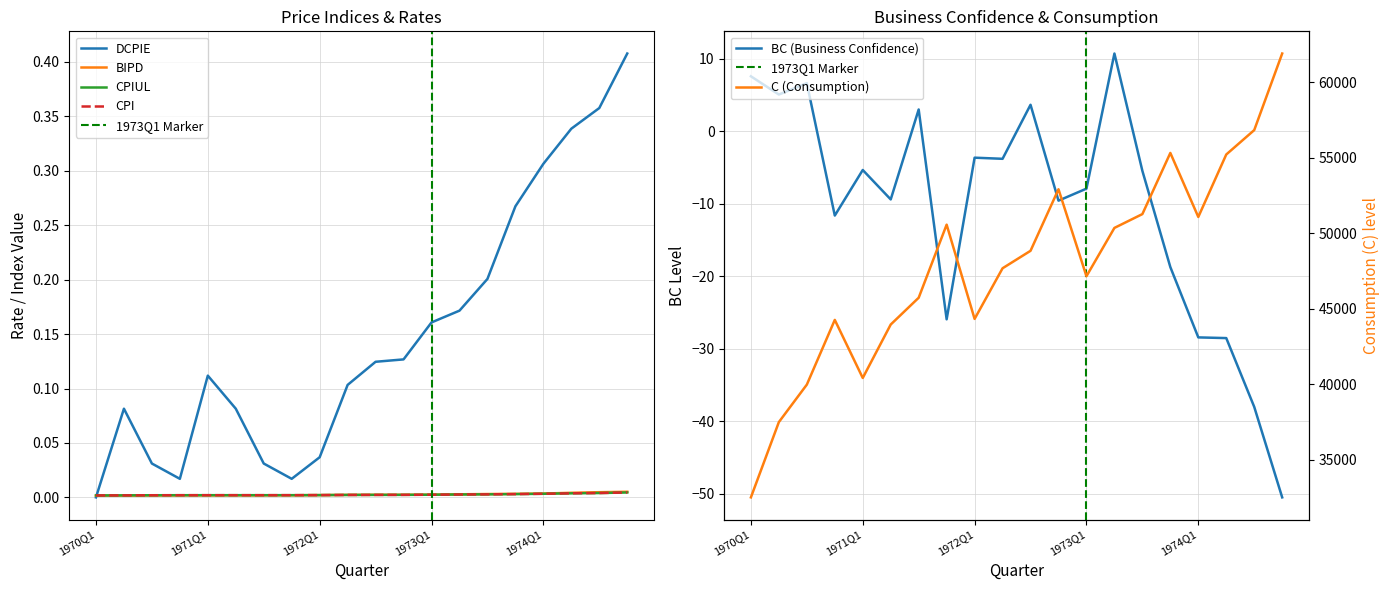

Reading left to right, transcribe all the data shown in this chart.

DCPIE: 1970Q1=0.0	1970Q2=0.1	1970Q3=0.0	1970Q4=0.0	1971Q1=0.1	1971Q2=0.1	1971Q3=0.0	1971Q4=0.0	1972Q1=0.0	1972Q2=0.1	1972Q3=0.1	1972Q4=0.1	1973Q1=0.2	1973Q2=0.2	1973Q3=0.2	1973Q4=0.3	1974Q1=0.3	1974Q2=0.3	1974Q3=0.4	1974Q4=0.4
BIPD: 1970Q1=0.0	1970Q2=0.0	1970Q3=0.0	1970Q4=0.0	1971Q1=0.0	1971Q2=0.0	1971Q3=0.0	1971Q4=0.0	1972Q1=0.0	1972Q2=0.0	1972Q3=0.0	1972Q4=0.0	1973Q1=0.0	1973Q2=0.0	1973Q3=0.0	1973Q4=0.0	1974Q1=0.0	1974Q2=0.0	1974Q3=0.0	1974Q4=0.0
CPIUL: 1970Q1=0.0	1970Q2=0.0	1970Q3=0.0	1970Q4=0.0	1971Q1=0.0	1971Q2=0.0	1971Q3=0.0	1971Q4=0.0	1972Q1=0.0	1972Q2=0.0	1972Q3=0.0	1972Q4=0.0	1973Q1=0.0	1973Q2=0.0	1973Q3=0.0	1973Q4=0.0	1974Q1=0.0	1974Q2=0.0	1974Q3=0.0	1974Q4=0.0
BC: 1970Q1=7.6	1970Q2=5.1	1970Q3=6.6	1970Q4=-11.6	1971Q1=-5.3	1971Q2=-9.4	1971Q3=3.0	1971Q4=-26.0	1972Q1=-3.6	1972Q2=-3.8	1972Q3=3.7	1972Q4=-9.6	1973Q1=-7.9	1973Q2=10.7	1973Q3=-5.5	1973Q4=-18.7	1974Q1=-28.4	1974Q2=-28.5	1974Q3=-38.0	1974Q4=-50.5
C: 1970Q1=32491.3	1970Q2=37479.2	1970Q3=39961.6	1970Q4=44249.5	1971Q1=40404.2	1971Q2=43943.2	1971Q3=45717.8	1971Q4=50560.5	1972Q1=44315.0	1972Q2=47670.9	1972Q3=48827.9	1972Q4=52906.7	1973Q1=47145.5	1973Q2=50345.2	1973Q3=51260.7	1973Q4=55312.4	1974Q1=51070.9	1974Q2=55209.5	1974Q3=56825.4	1974Q4=61899.4
CPI: 1970Q1=0.0	1970Q2=0.0	1970Q3=0.0	1970Q4=0.0	1971Q1=0.0	1971Q2=0.0	1971Q3=0.0	1971Q4=0.0	1972Q1=0.0	1972Q2=0.0	1972Q3=0.0	1972Q4=0.0	1973Q1=0.0	1973Q2=0.0	1973Q3=0.0	1973Q4=0.0	1974Q1=0.0	1974Q2=0.0	1974Q3=0.0	1974Q4=0.0